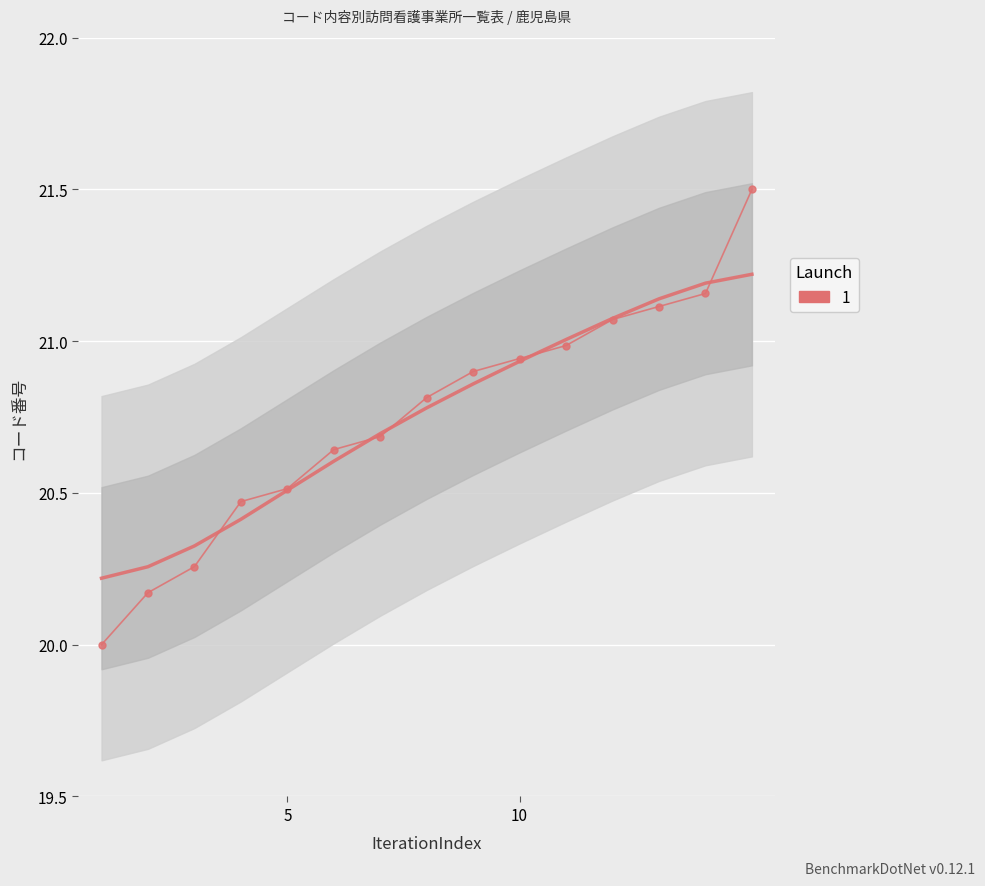

Reading left to right, what are all the values shown in this chart?

20.2	20.3	20.3	20.4	20.5	20.6	20.7	20.8	20.9	20.9	21.0	21.1	21.1	21.2	21.2